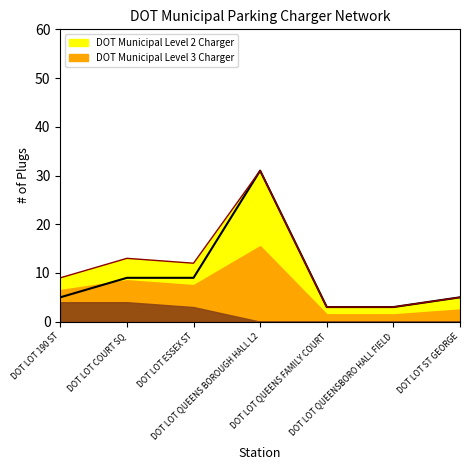

What is the difference between the second highest and second lowest values?

6